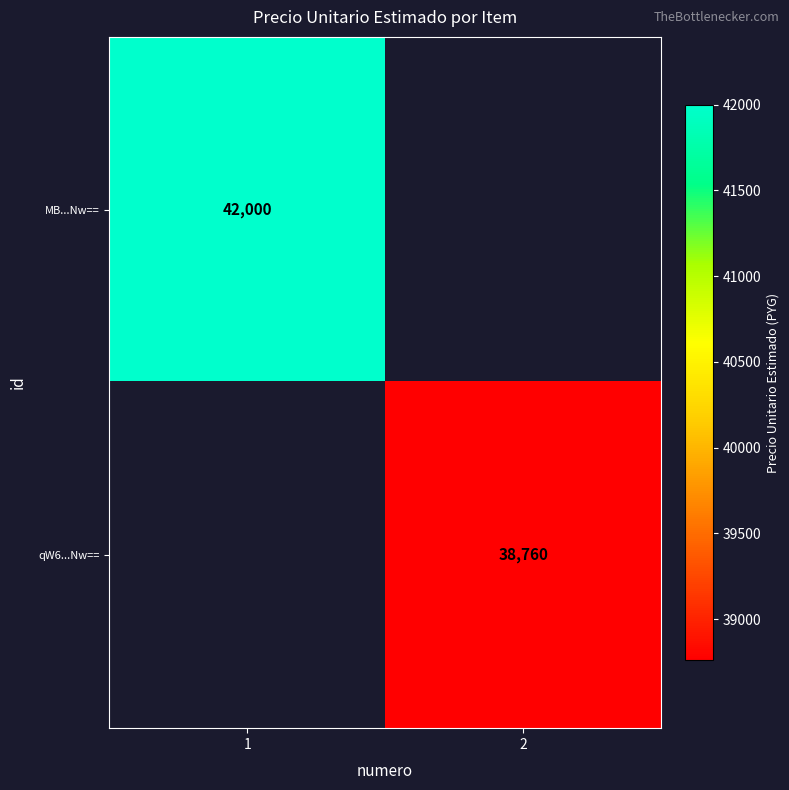

The MB...Nw== series shows 42000 at 1. True or false?

True